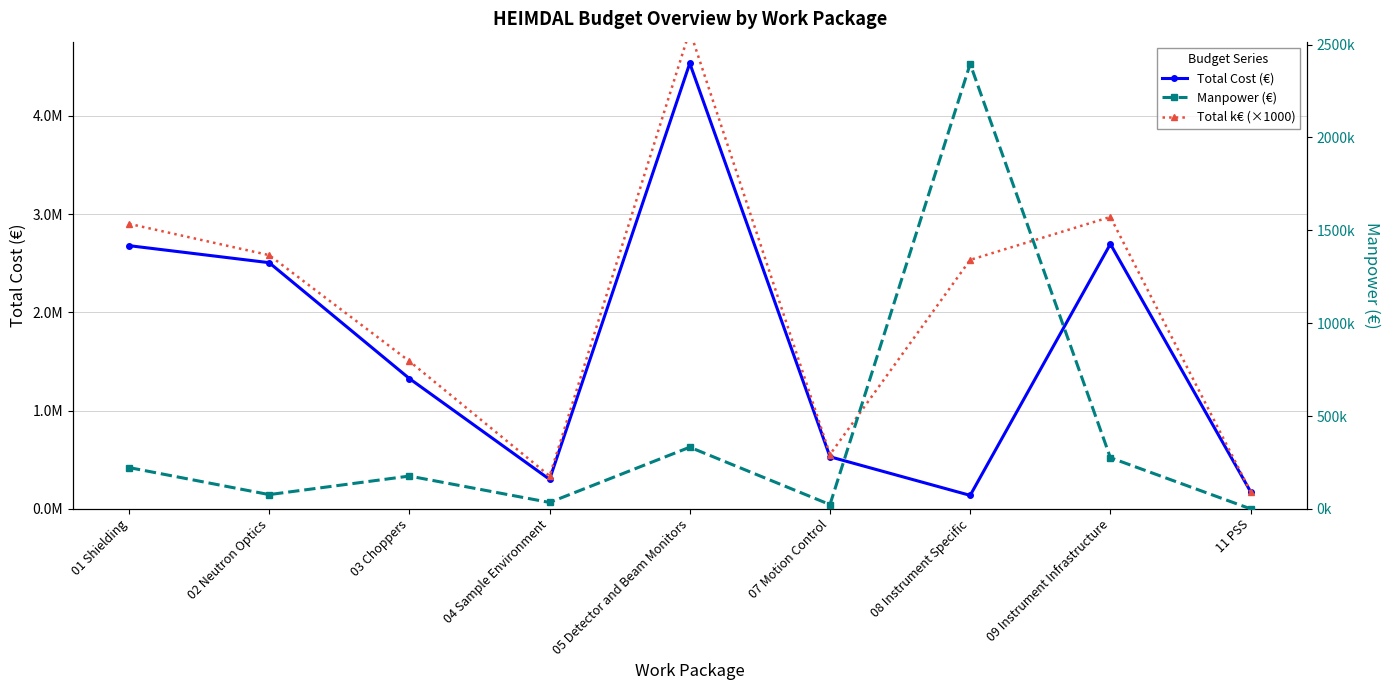

What is the spread (max minus min) of values at 04 Sample Environment?

300000.0